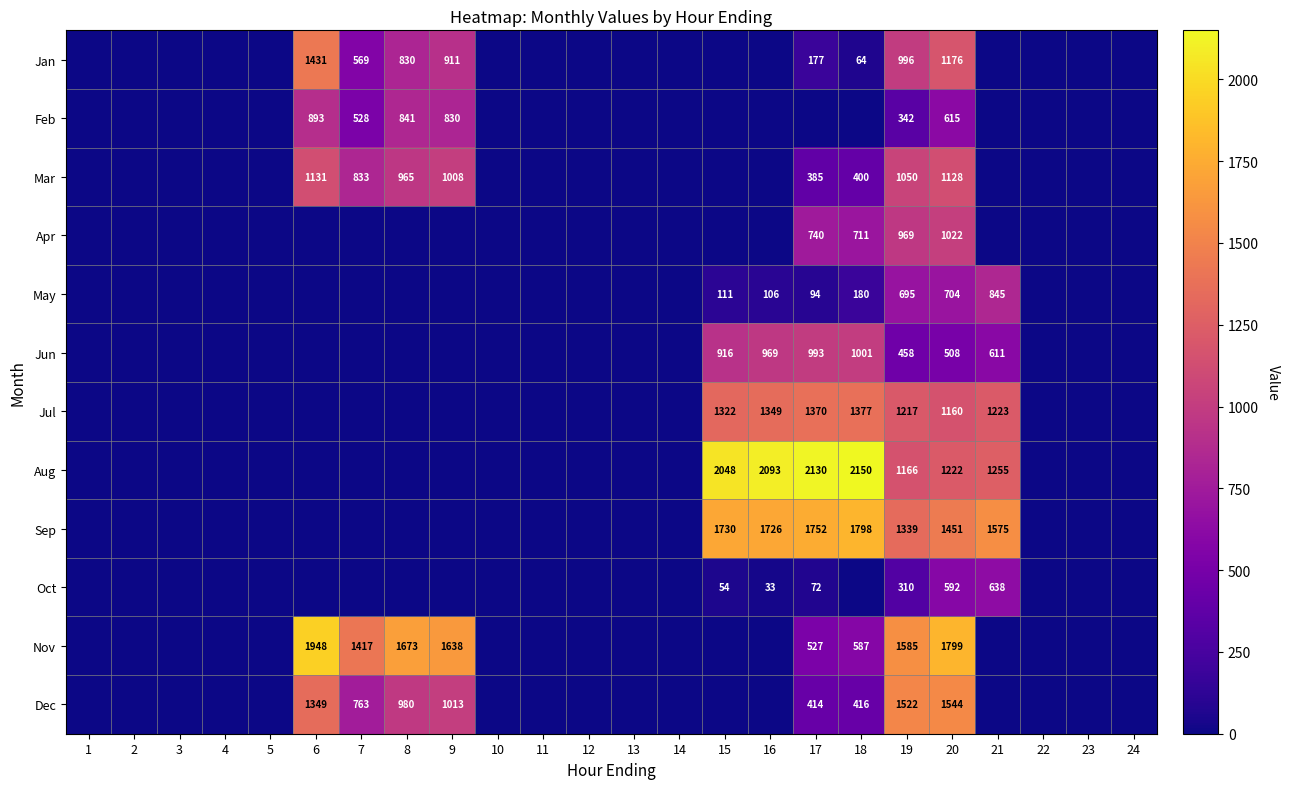

What is the difference between the Aug values at 15 and 19?

882